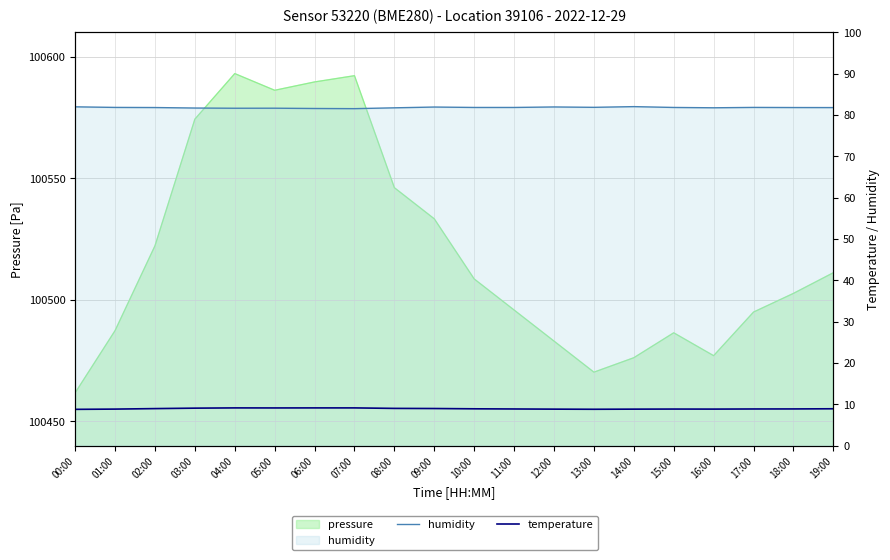

What is the spread (max minus min) of values at 15:00?

73.0